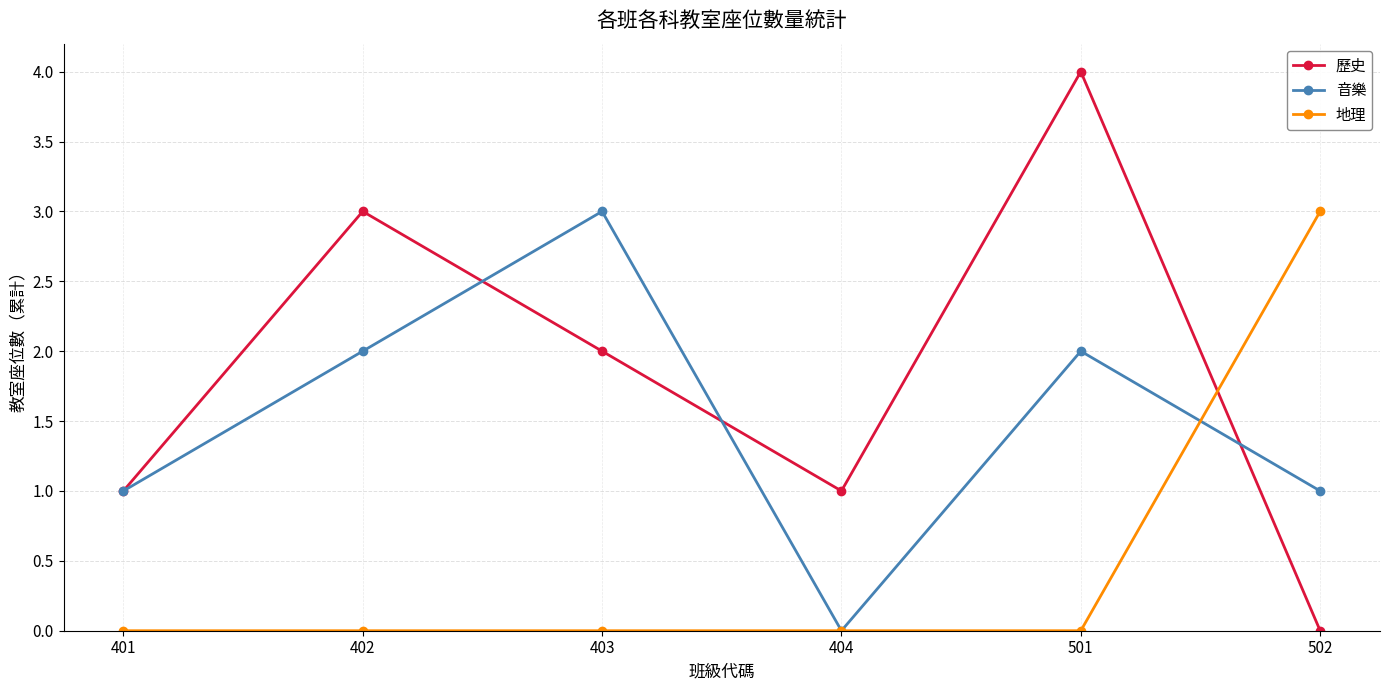

True or false: 歷史 and 音樂 cross at least once.

True